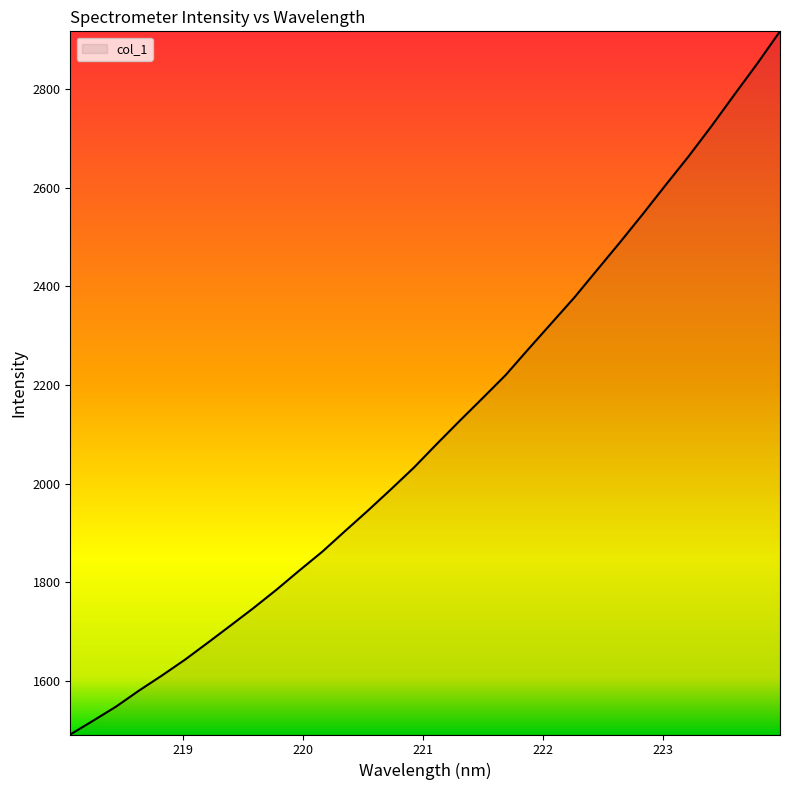

What is the greatest value displayed?

2917.5